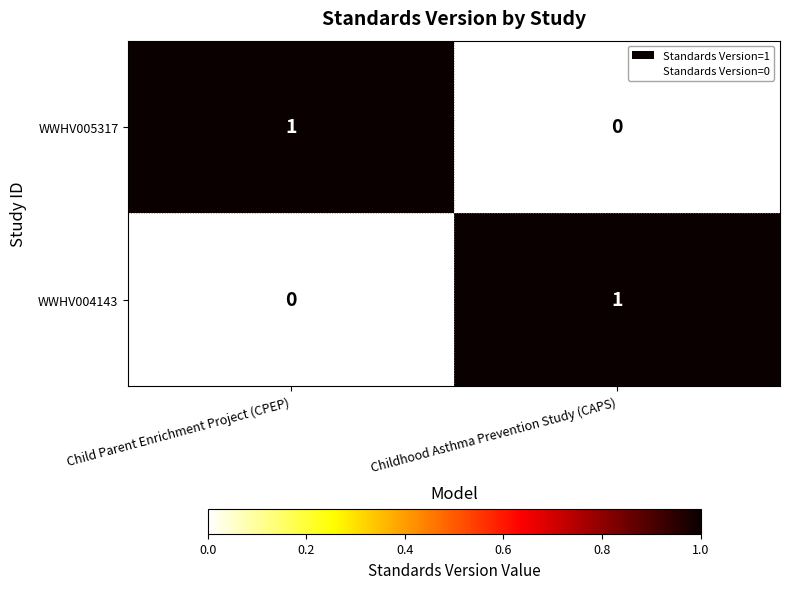

How many positive values does the WWHV004143 series have?

1